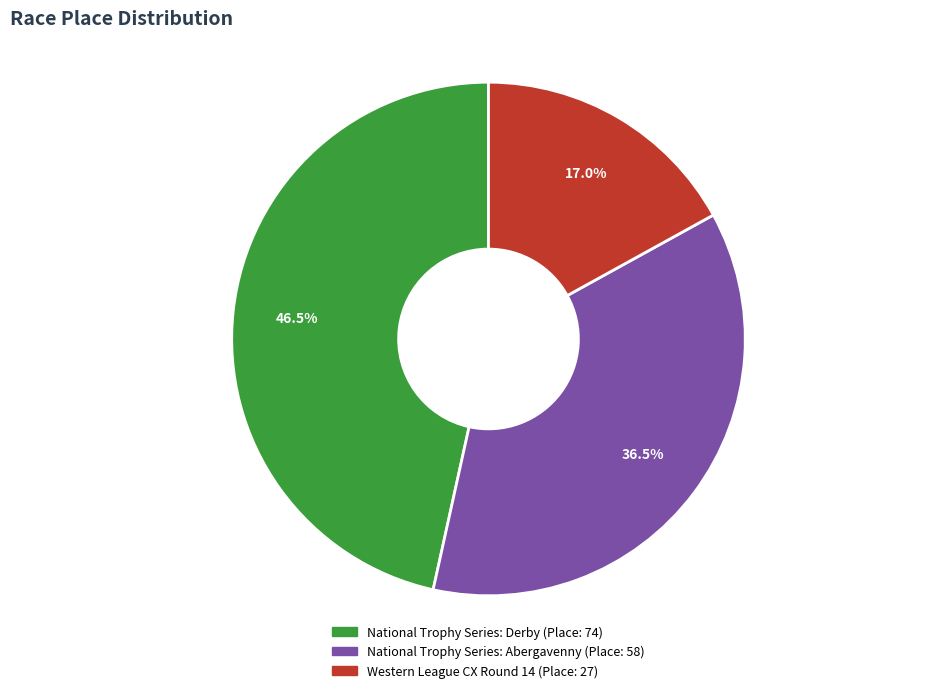

Rank the categories by value from highest to lowest.

National Trophy Series: Derby, National Trophy Series: Abergavenny, Western League CX Round 14